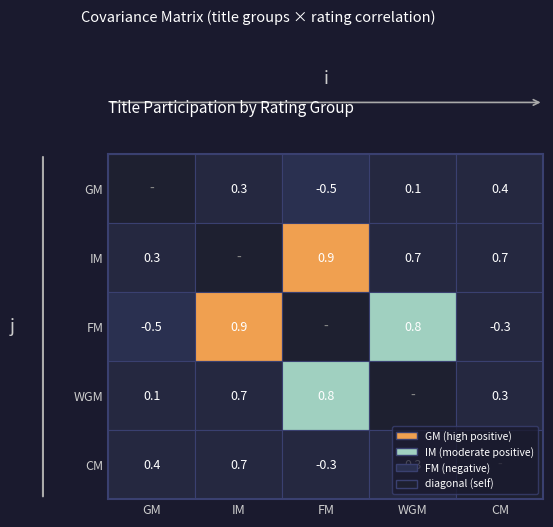

Reading left to right, what are all the values shown in this chart?

GM: GM=1.0	IM=0.3	FM=-0.5	WGM=0.1	CM=0.4
IM: GM=0.3	IM=1.0	FM=0.9	WGM=0.7	CM=0.7
FM: GM=-0.5	IM=0.9	FM=1.0	WGM=0.8	CM=-0.3
WGM: GM=0.1	IM=0.7	FM=0.8	WGM=1.0	CM=0.3
CM: GM=0.4	IM=0.7	FM=-0.3	WGM=0.3	CM=1.0